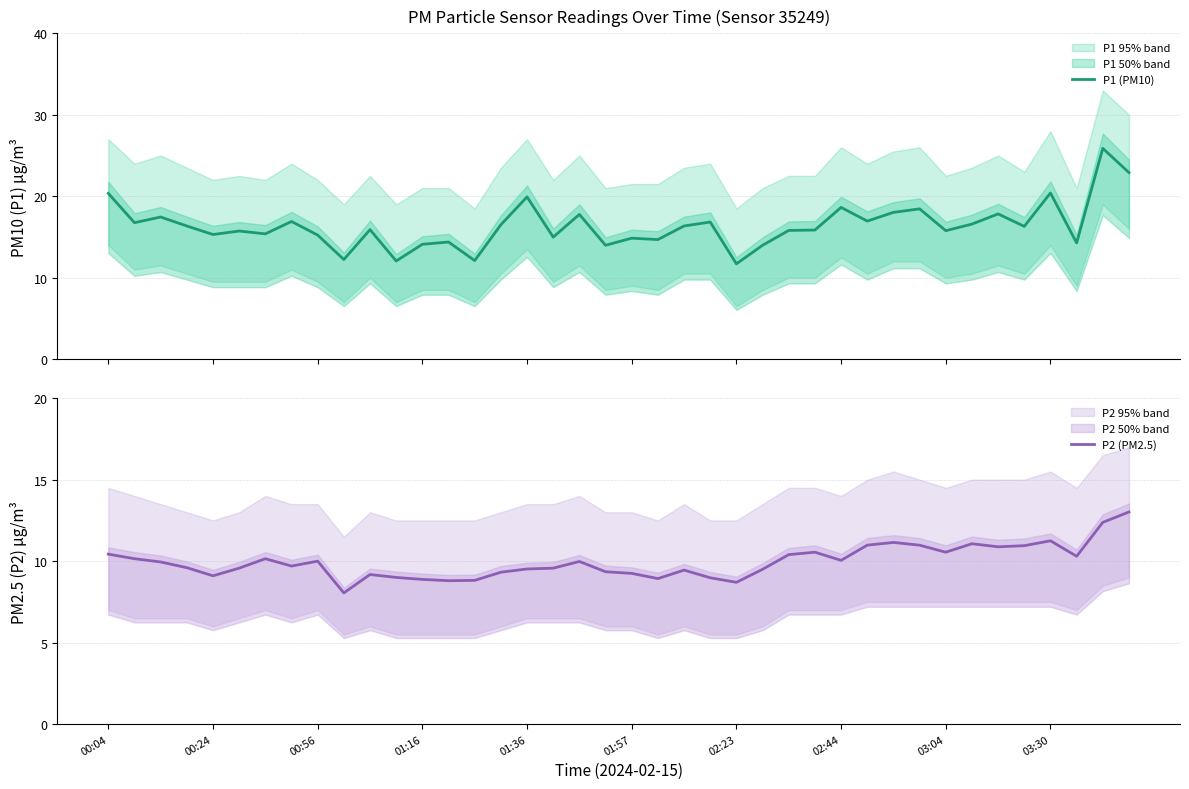

True or false: P1 (PM10) and P2 (PM2.5) intersect in this chart.

False